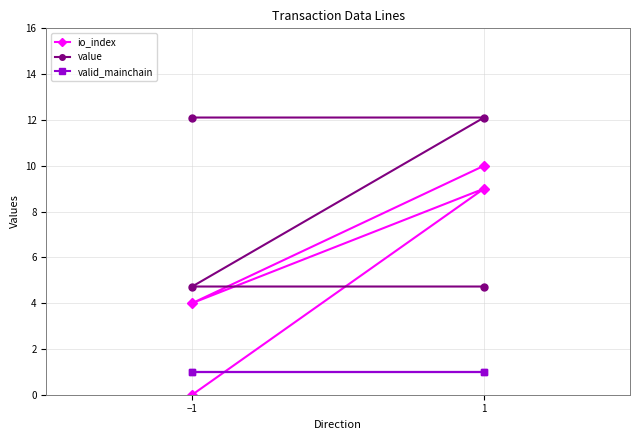

Which category has the highest value across all series?

−1